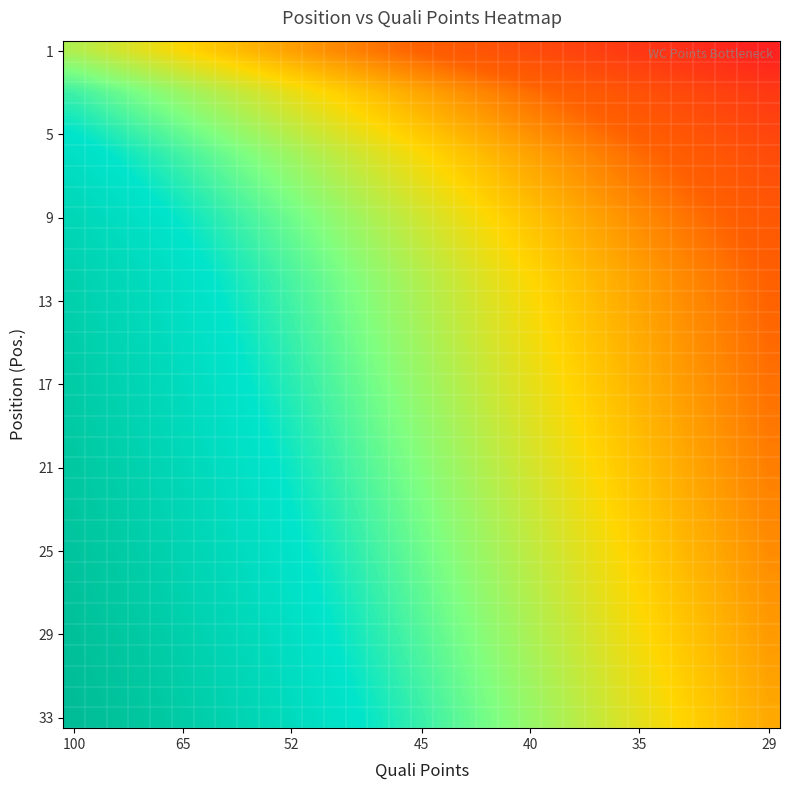

What is the minimum value shown in the chart?

-1.0